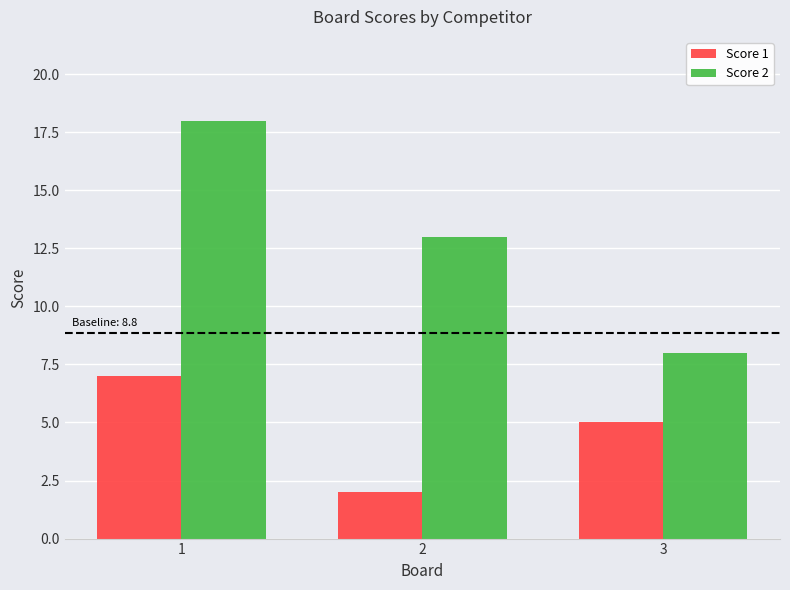

At which label does Score 2 reach its peak?

1